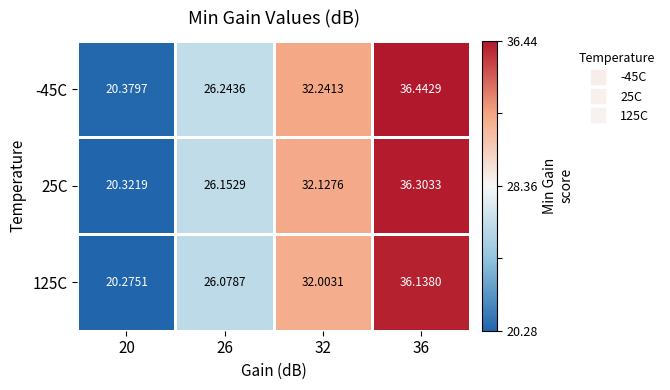

Rank the series by their average value, from highest to lowest.

-45C, 25C, 125C